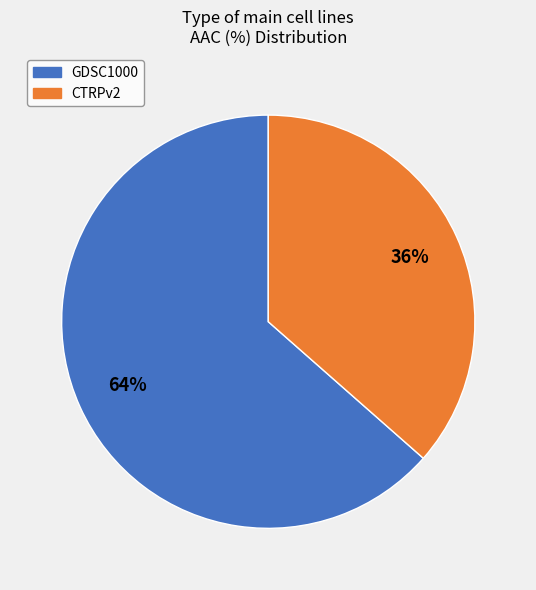

Rank the categories by value from highest to lowest.

GDSC1000, CTRPv2